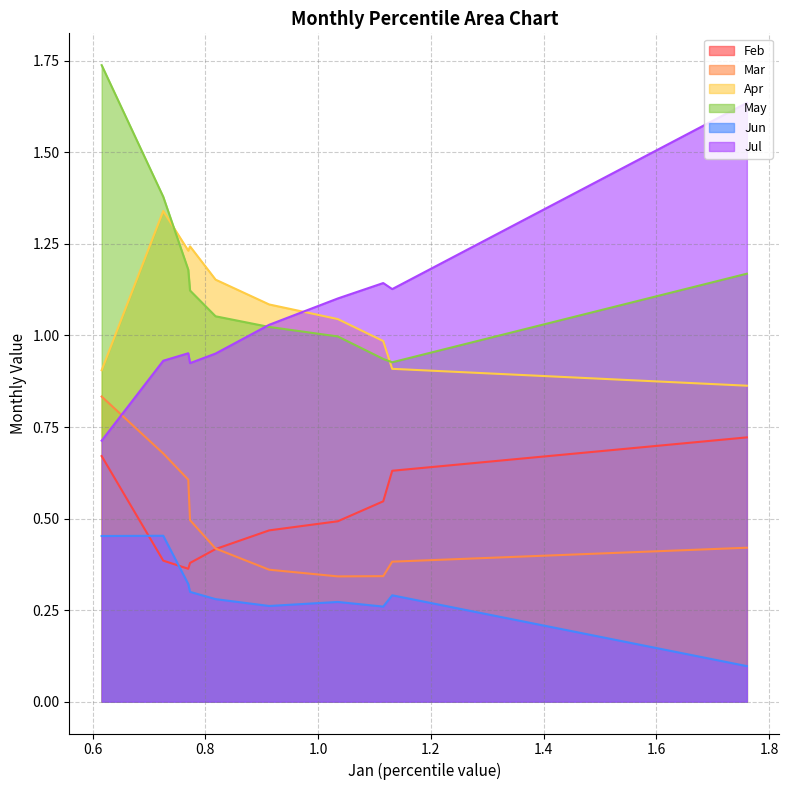

What is the difference between the Jul values at pct85 and pct05?

0.7